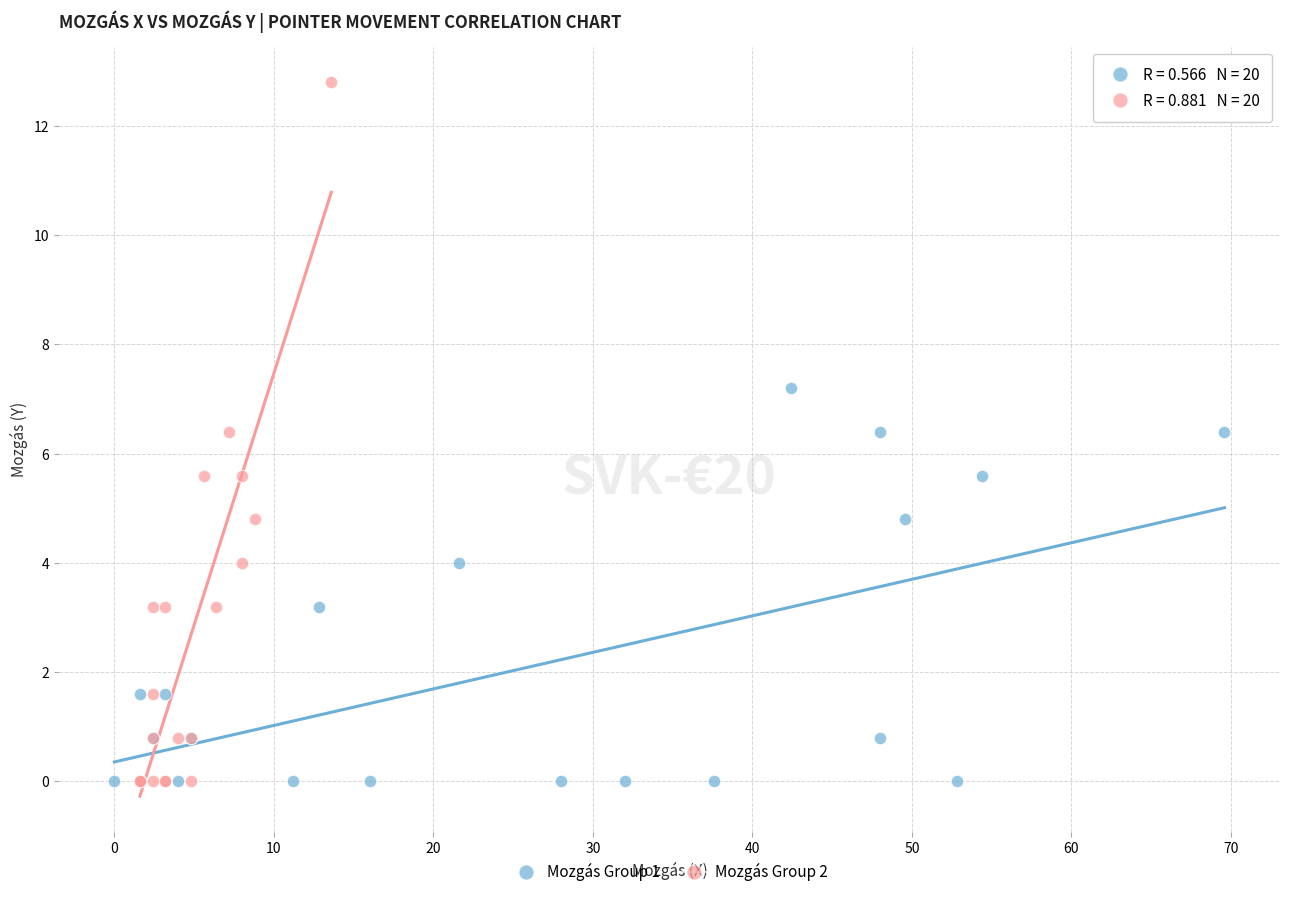

Which series has the largest Y range (max minus min)?

Mozgás Group 2